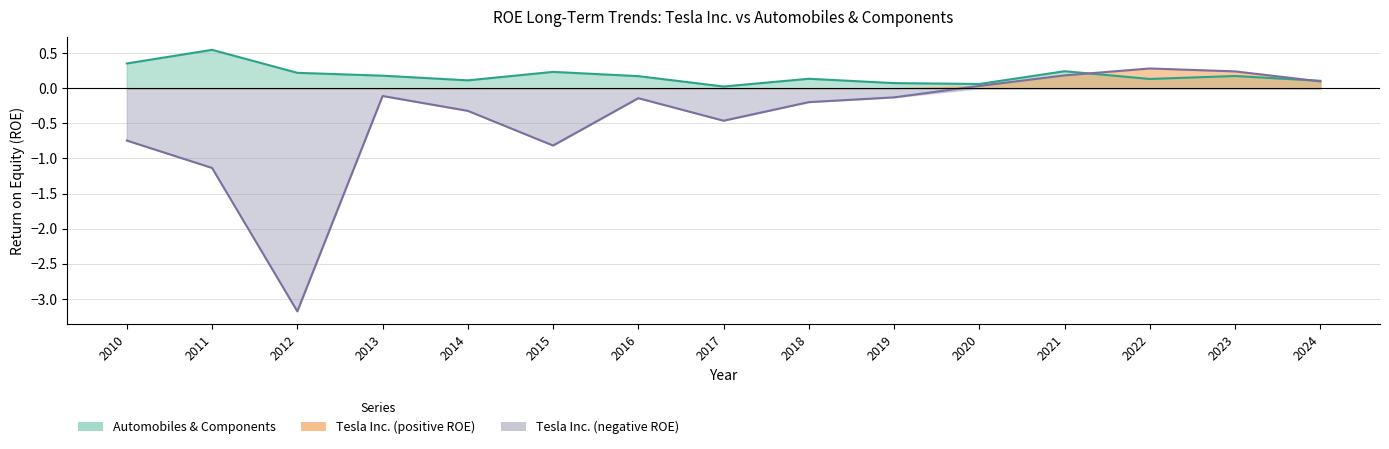

What is the total value across all series at 2024?

0.2